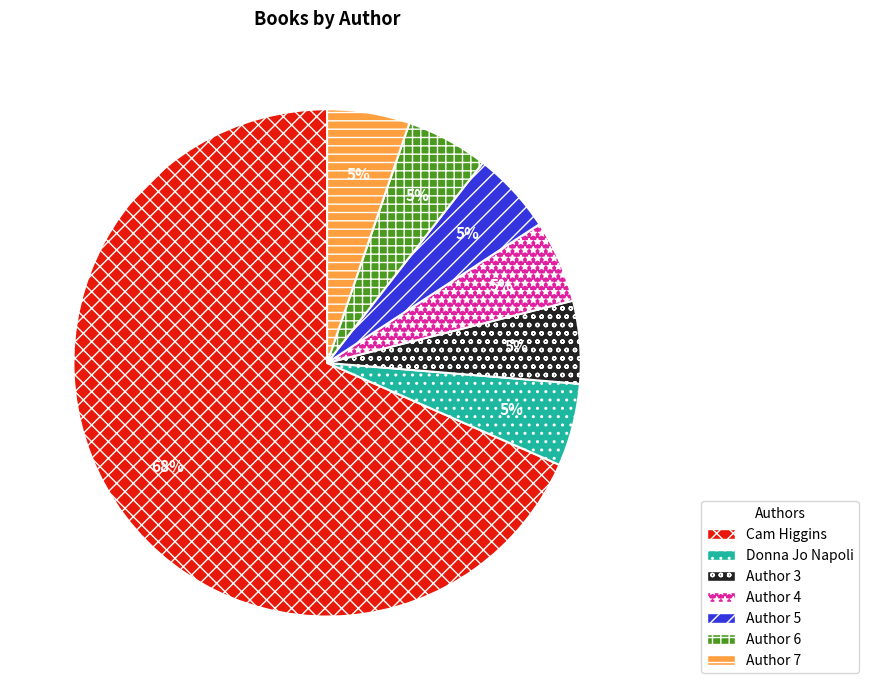

The Author 7 slice represents 1% of the pie. True or false?

False